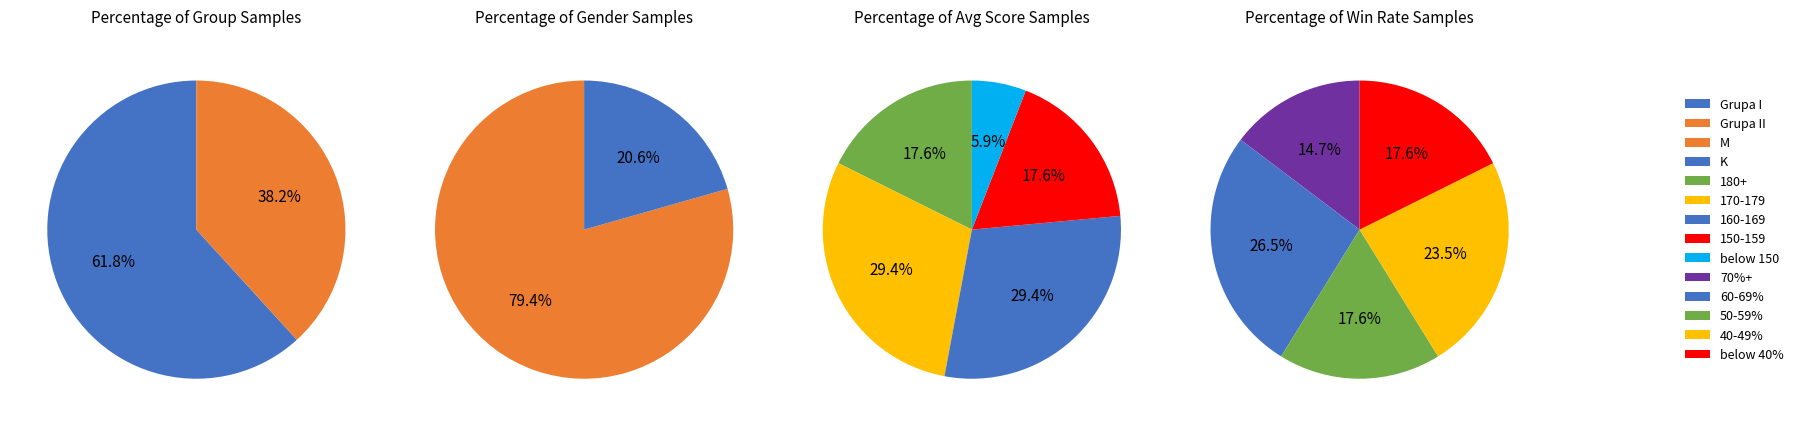

Count the number of slices in the pie.

2